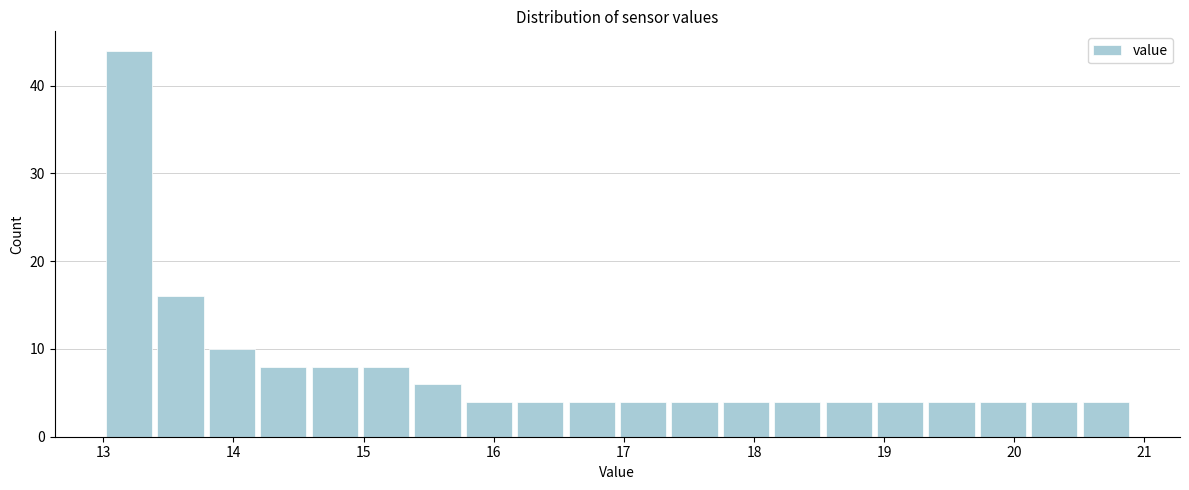

Read against the x-axis, roughly where is the centre of the tallest bar?

13.2